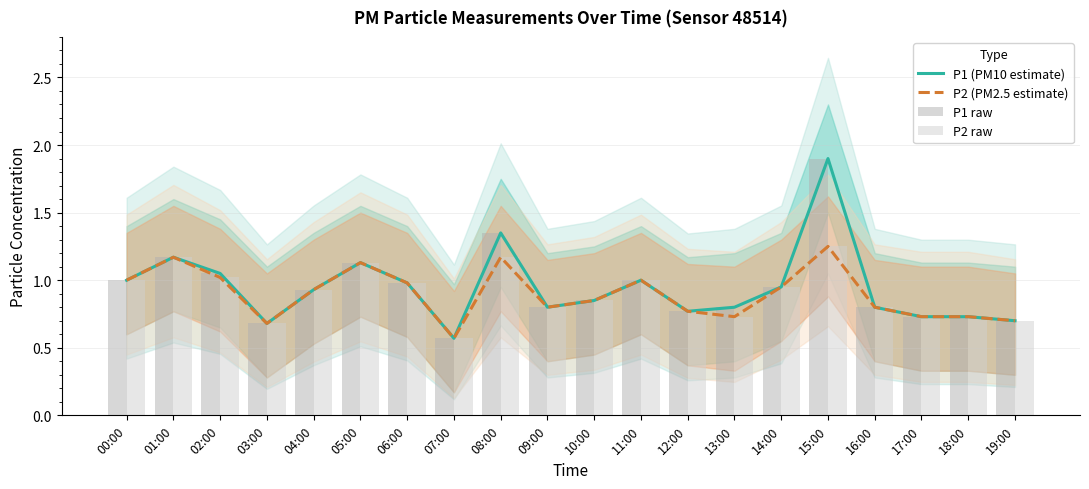

At which category is the sum across all series the highest?

15:00